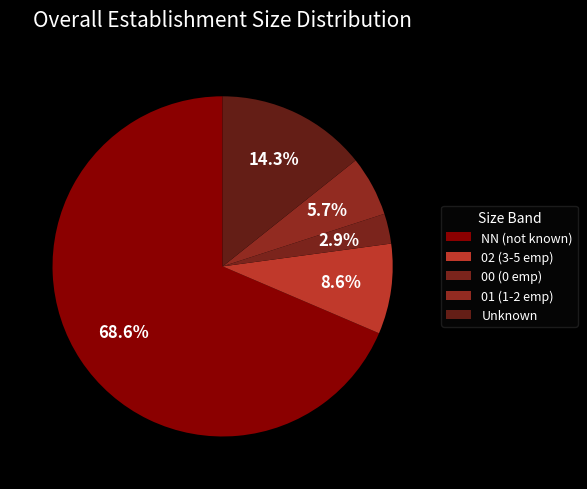

To the nearest percent, what is the difference between the largest and smallest slice percentages?

66%